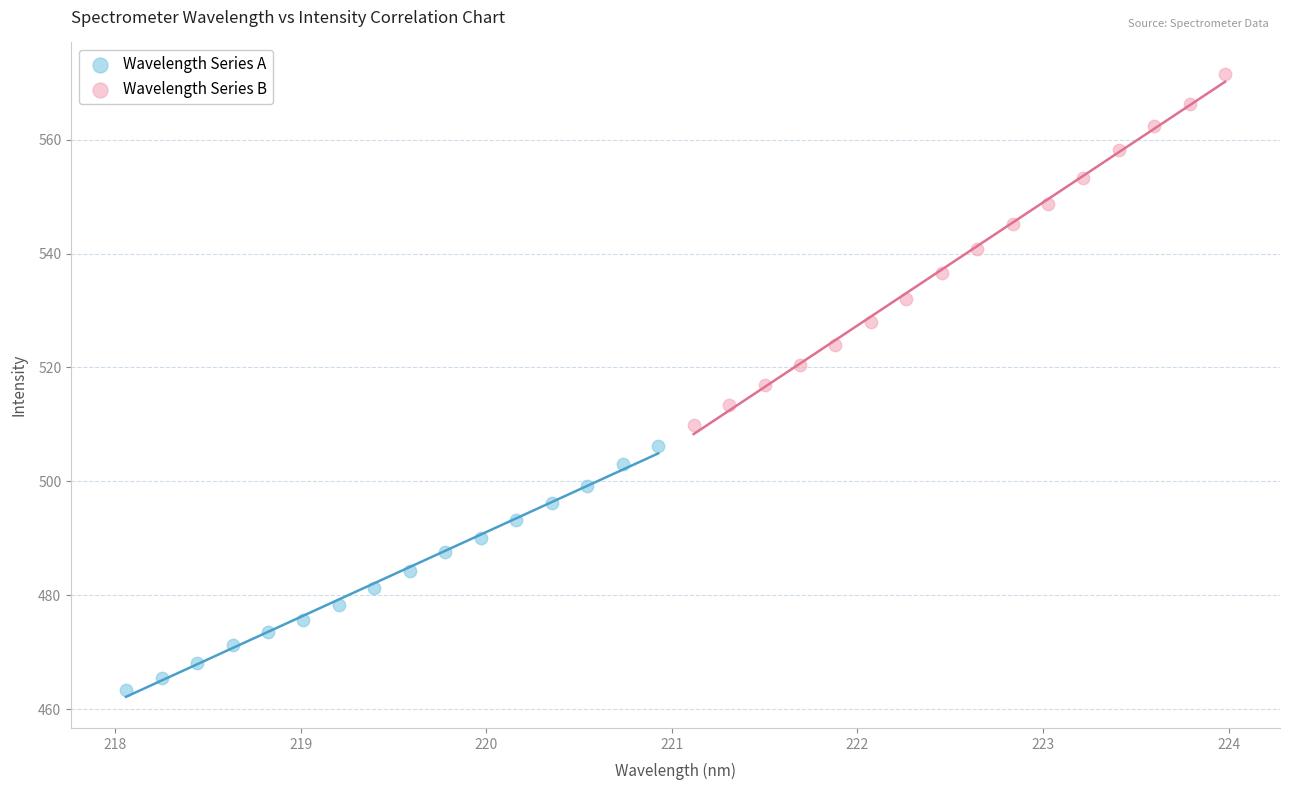

Which series reaches the maximum Y coordinate?

Wavelength Series B